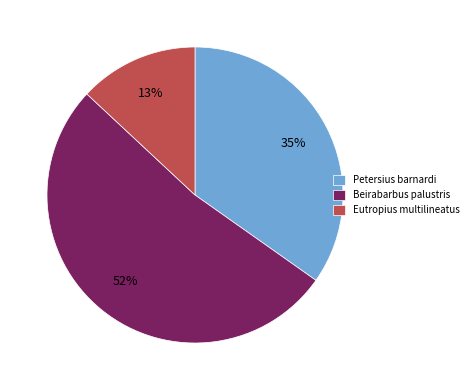

How many segments does this pie chart have?

3